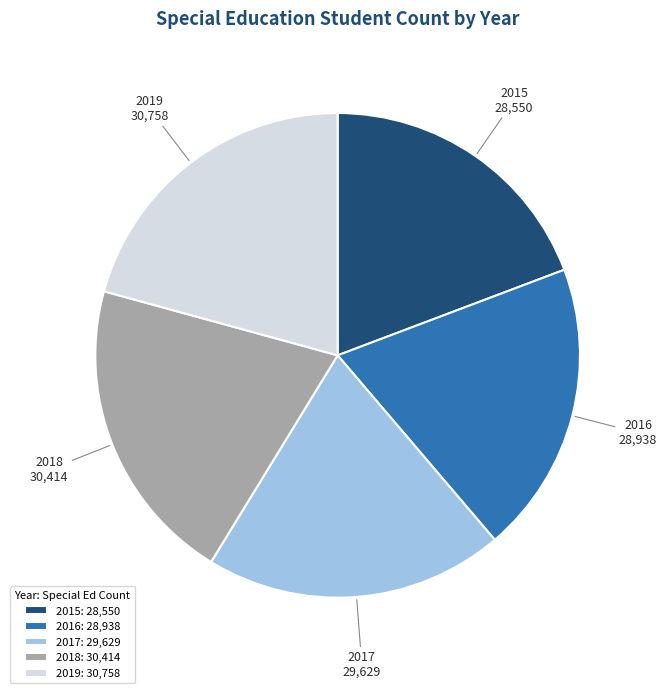

Does 2015 account for over 50% of the chart?

No